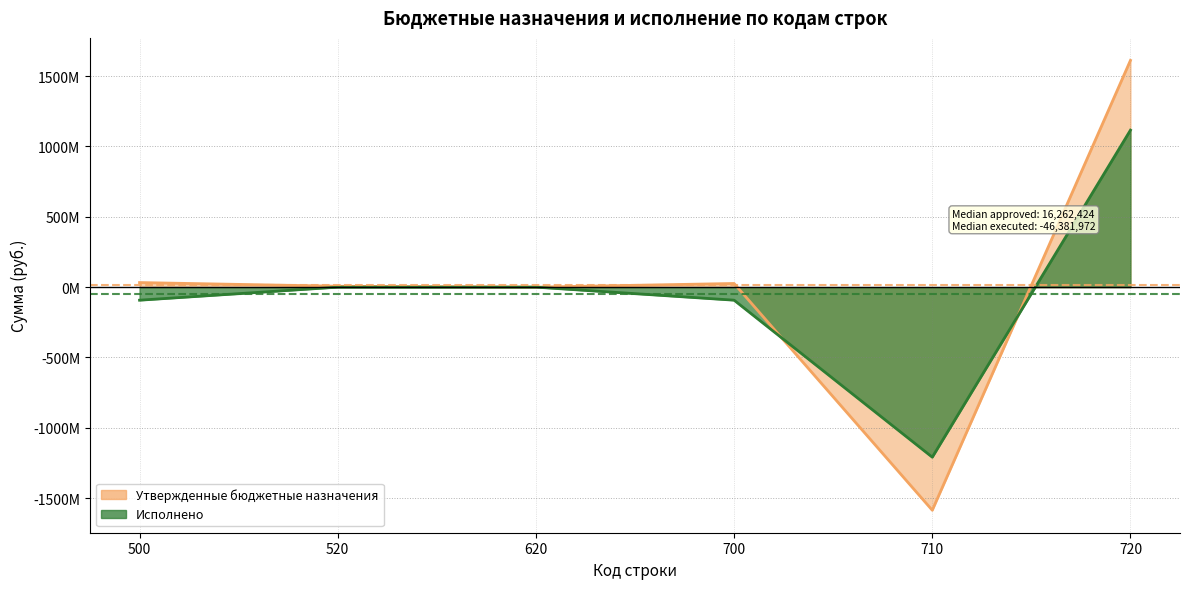

What is the value of the Утвержденные бюджетные назначения point at the 5th from the left?

-1585986394.0